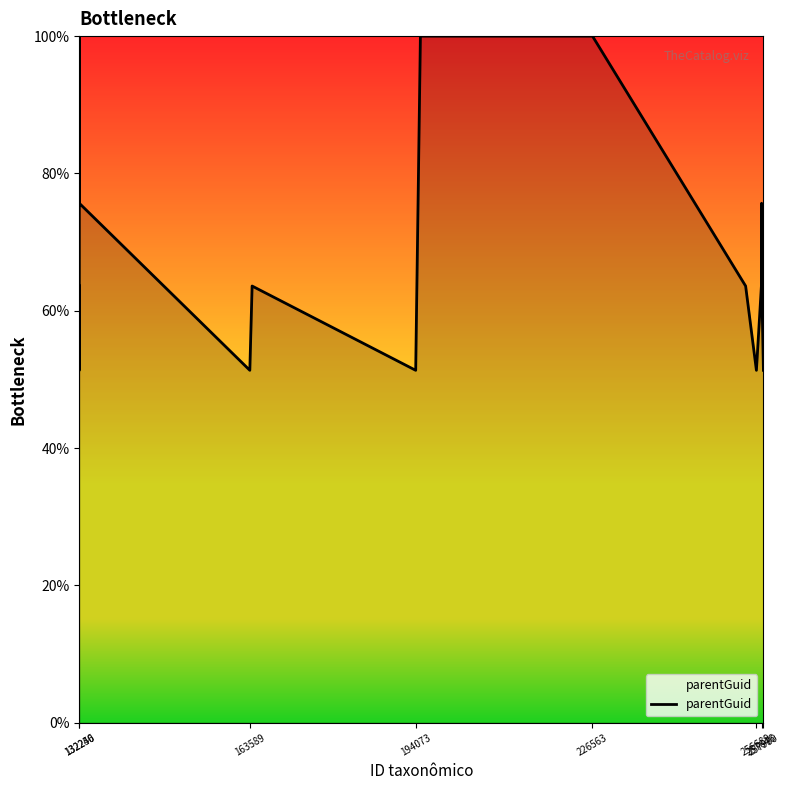

What is the greatest value displayed?

100.0